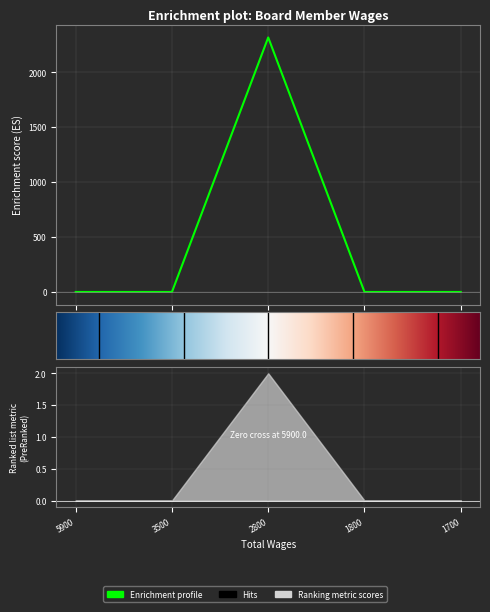

What is the greatest value displayed?

2316